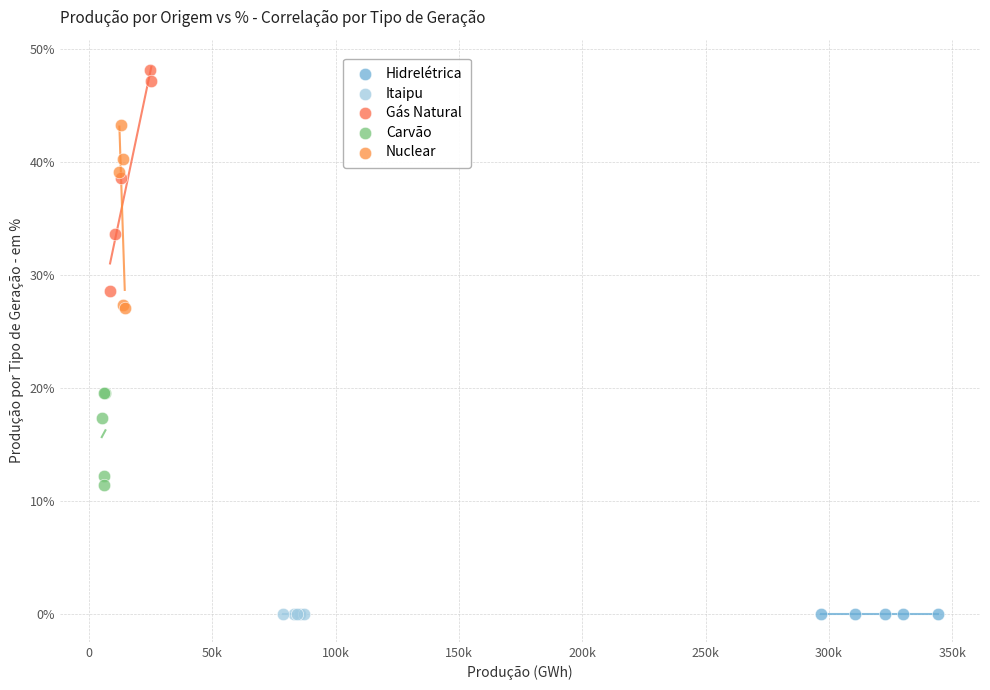

What are all the series names shown in the legend?

Hidrelétrica, Itaipu, Gás Natural, Carvão, Nuclear